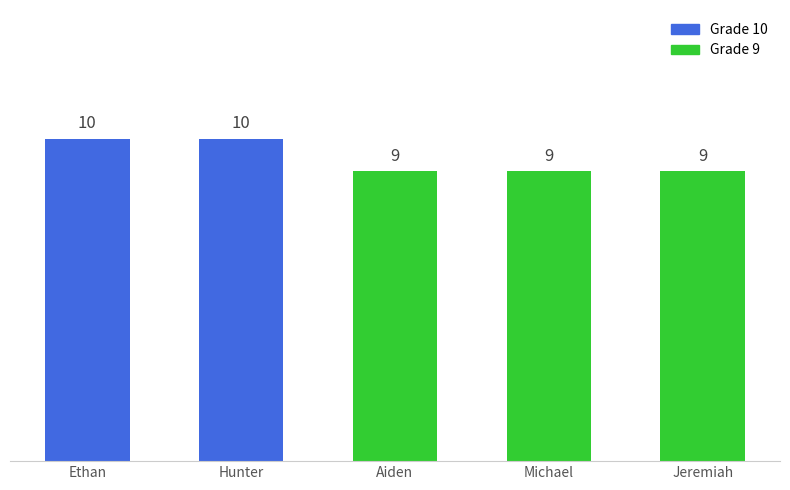

Reading left to right, list all the values displayed in this chart.

10	10	9	9	9